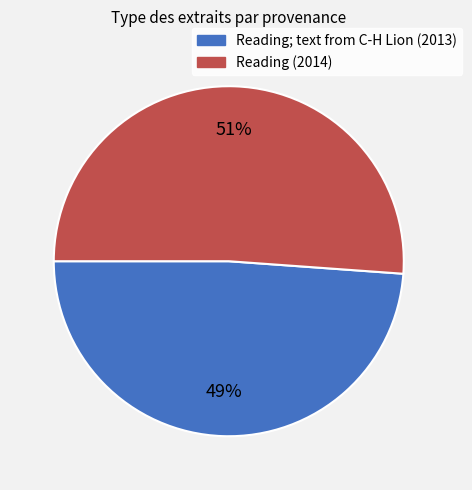

To the nearest percent, what is the average slice percentage?

50%